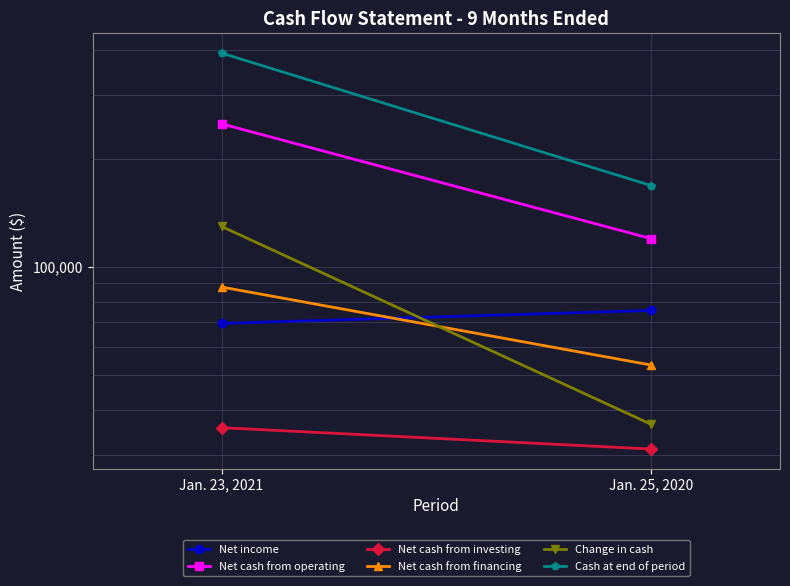

True or false: Net income has a value of 18149 at Jan. 23, 2021.

False